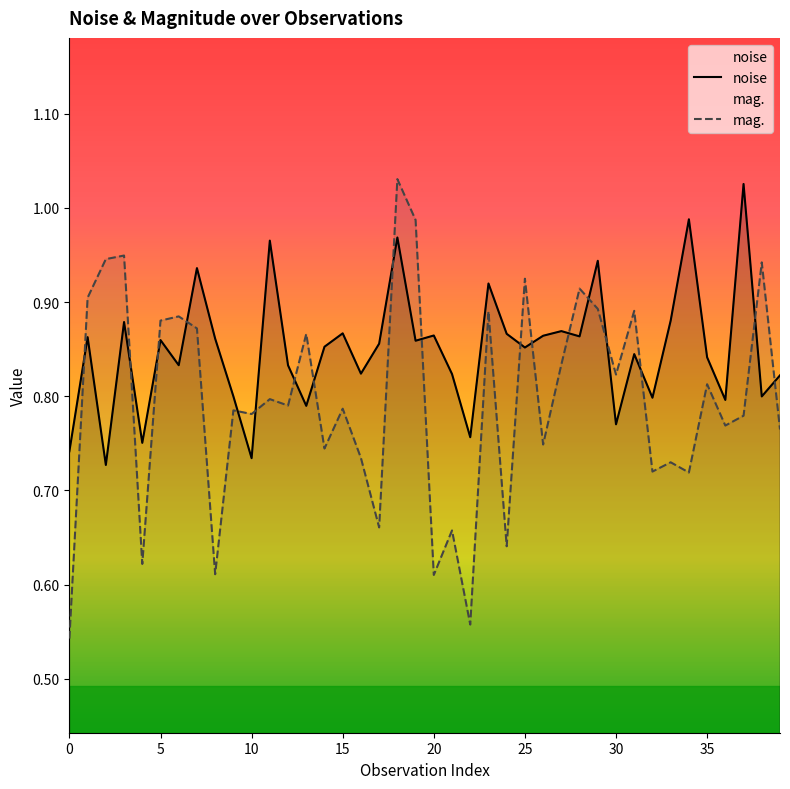

What is the value of the mag. point at the 18th from the left?

0.7